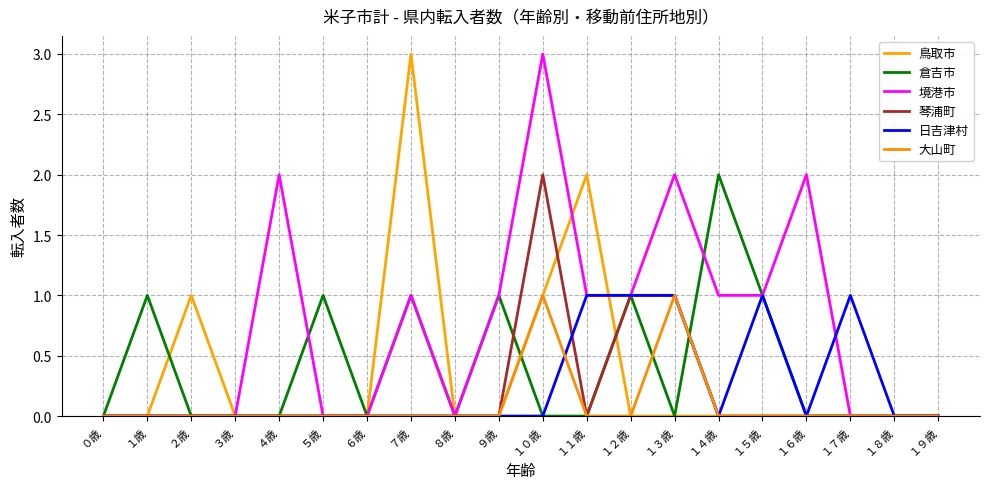

What is the value of the 琴浦町 point at the 13th from the left?

1